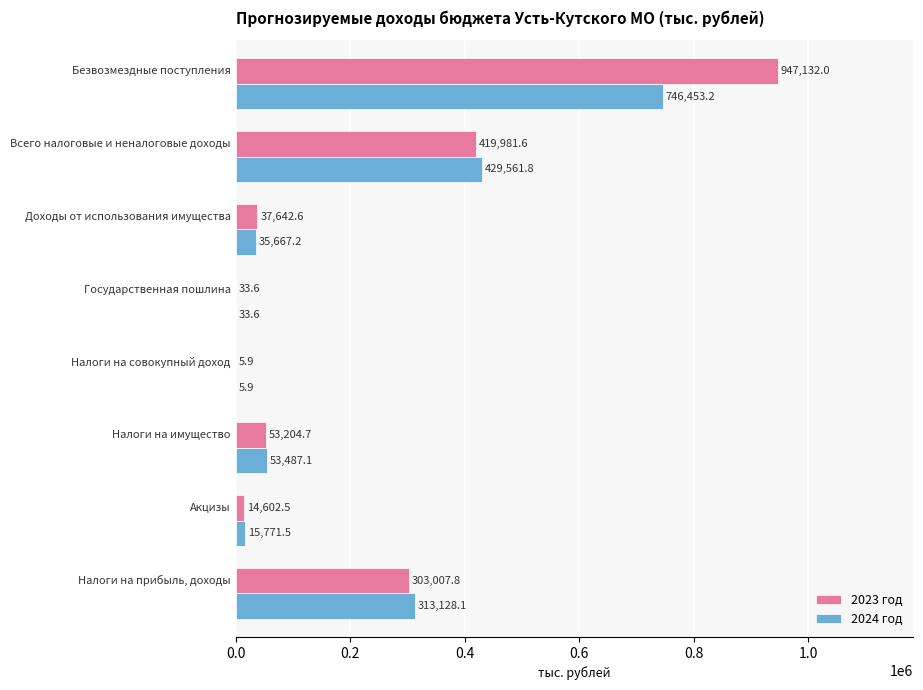

Which series has the largest total across all categories?

2023 год